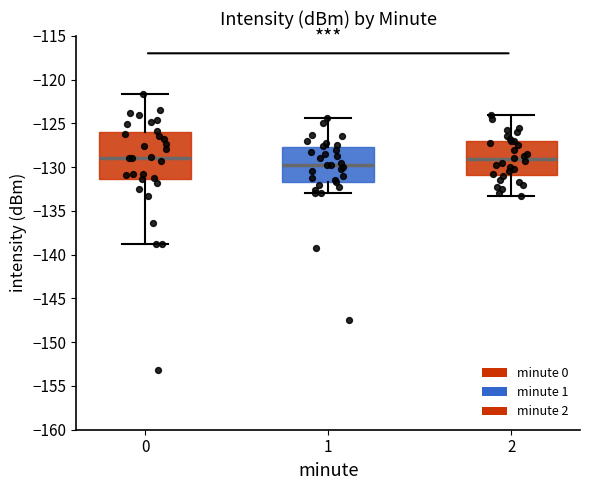

Reading left to right, transcribe this box plot: for each box, give where its median line is, the range the box spans, and where its two whiskers end, as read against the y-axis. The values are not printed on the chart, so give them approximately, as read against the axis.

0: median -129.0, box -131.5 to -126.0, whiskers -139.0 to -121.5
1: median -130.0, box -131.5 to -127.5, whiskers -133.0 to -124.5
2: median -129.0, box -131.0 to -127.0, whiskers -133.0 to -124.0